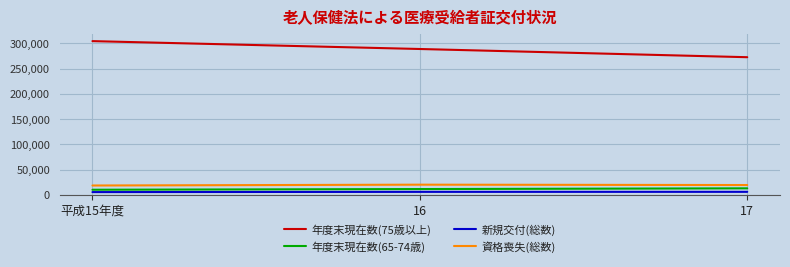

Which category has the highest value in the 年度末現在数(75歳以上) series?

平成15年度